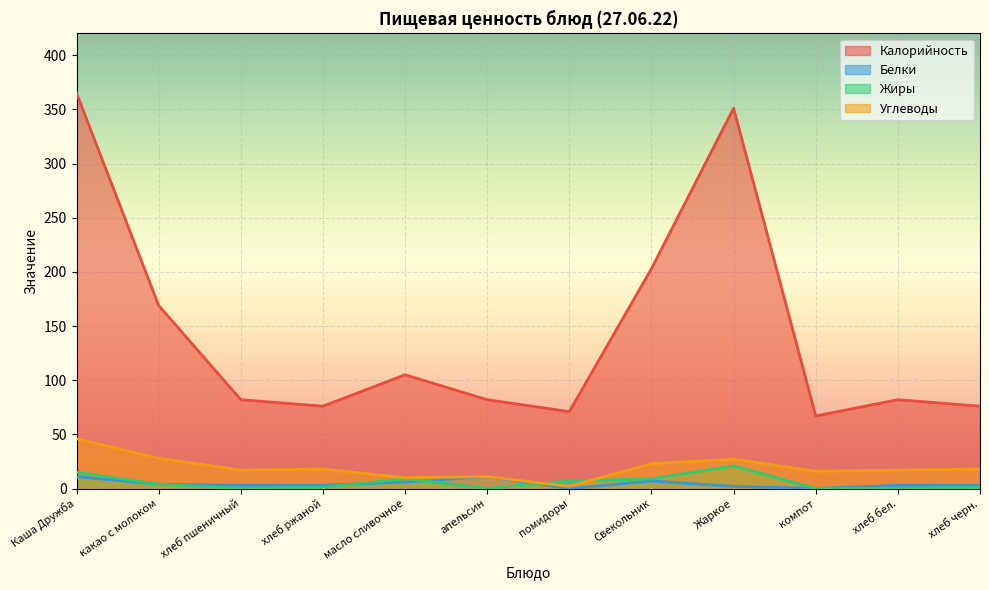

What is the difference between the Жиры values at апельсин and масло сливочное?

9